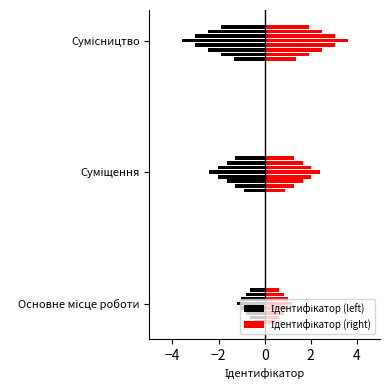

What is the ratio of the value at Суміщення to the value at Сумісництво?

0.7